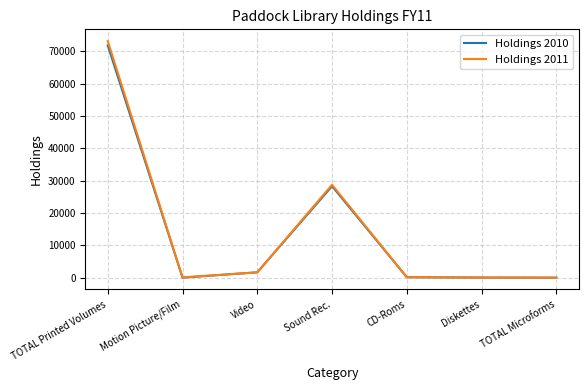

Which series has the largest range (max minus min)?

Holdings 2011